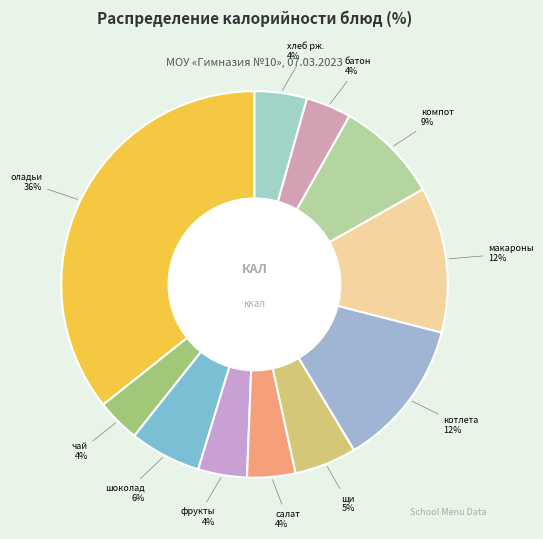

How many segments does this pie chart have?

11